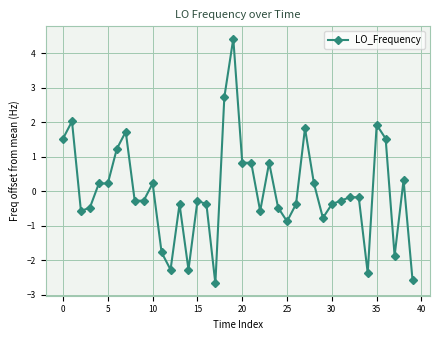

What is the difference between the maximum and second lowest values?

7.0